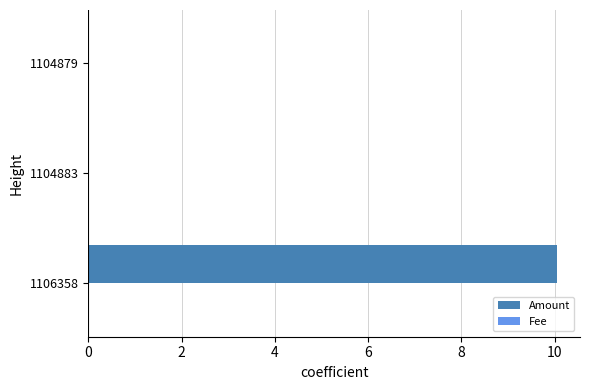

Between 1106358 and 1104879, which series saw the biggest shift?

Amount